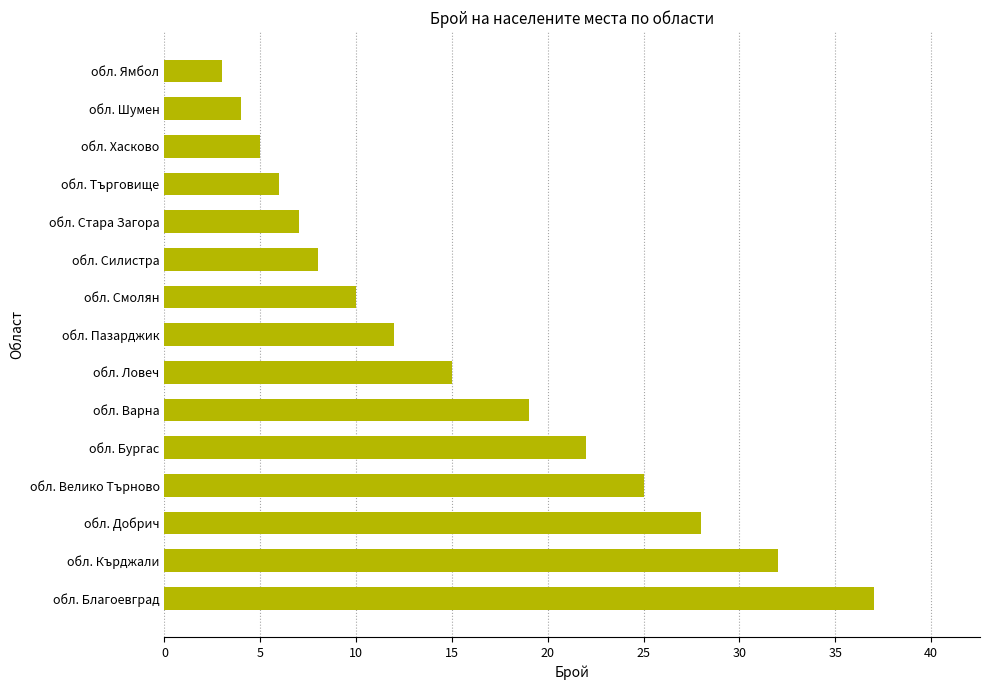

How many data points are less than 12?

7